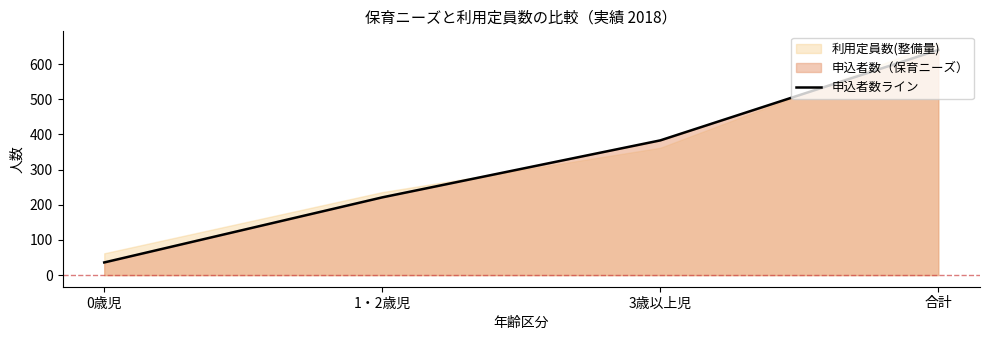

True or false: the data shows 51 at 0歳児.

False